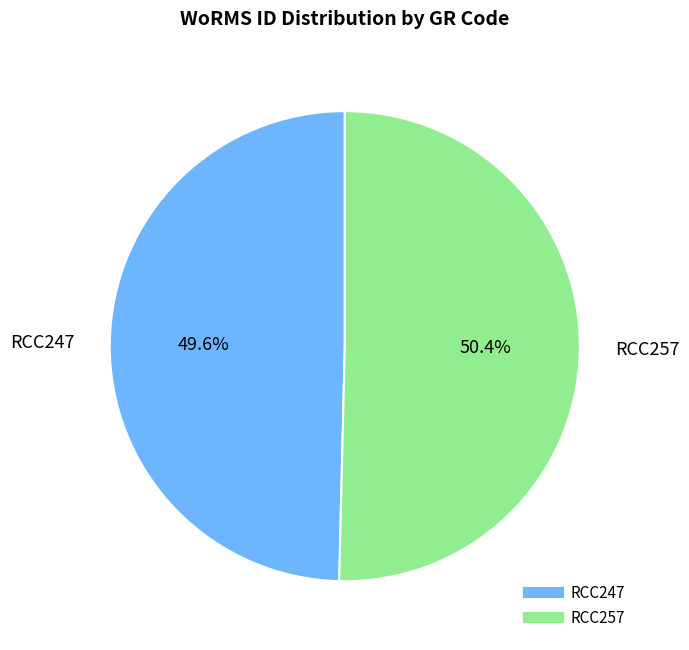

How many slices are in this pie chart?

2